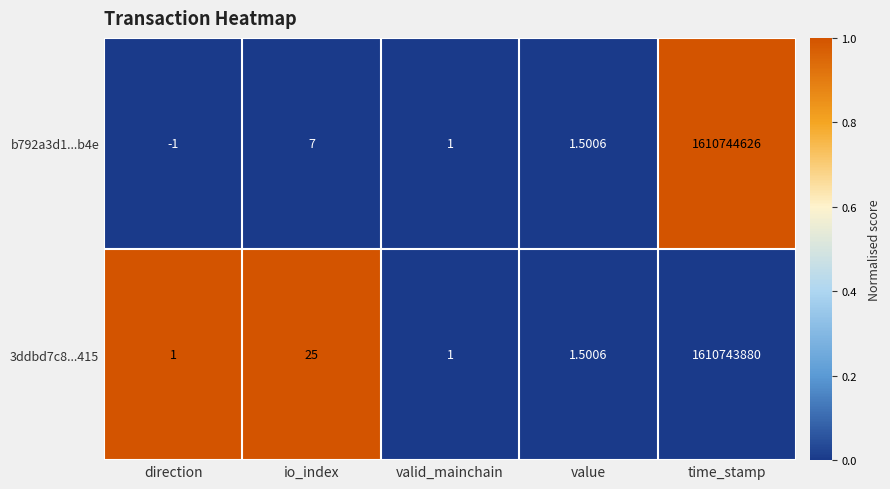

Rank the series by their maximum value, from highest to lowest.

b792a3d1...b4e, 3ddbd7c8...415